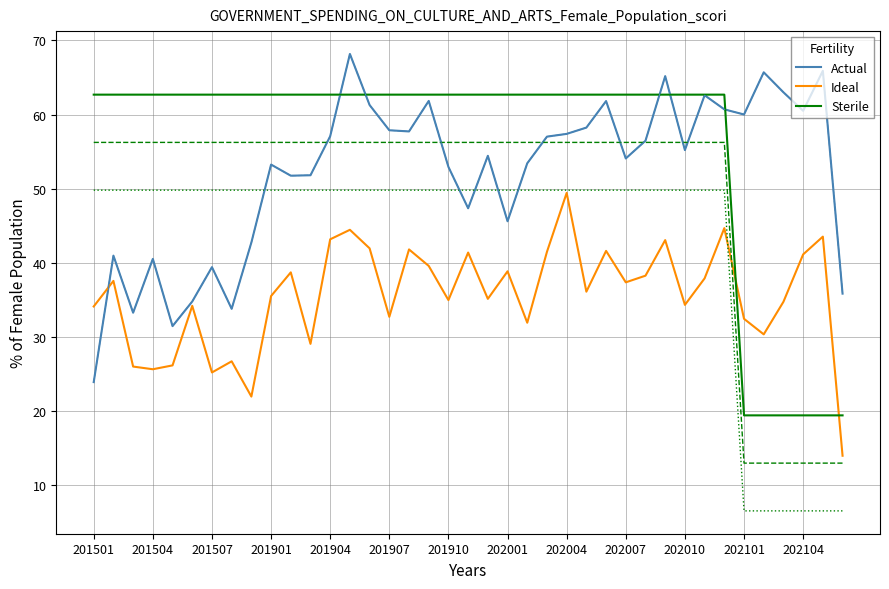

What is the difference between the maximum and minimum values in the Actual series?

44.3